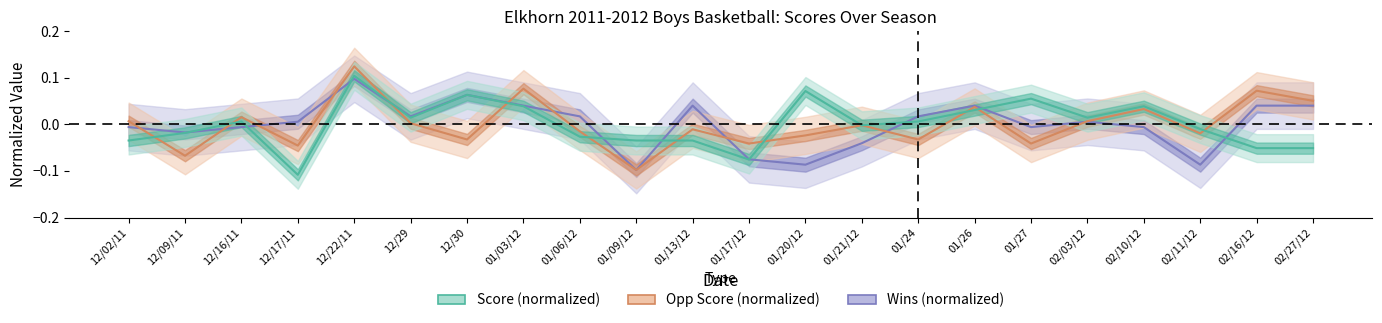

How many intersections are there between Wins (normalized) and Score (normalized)?

12